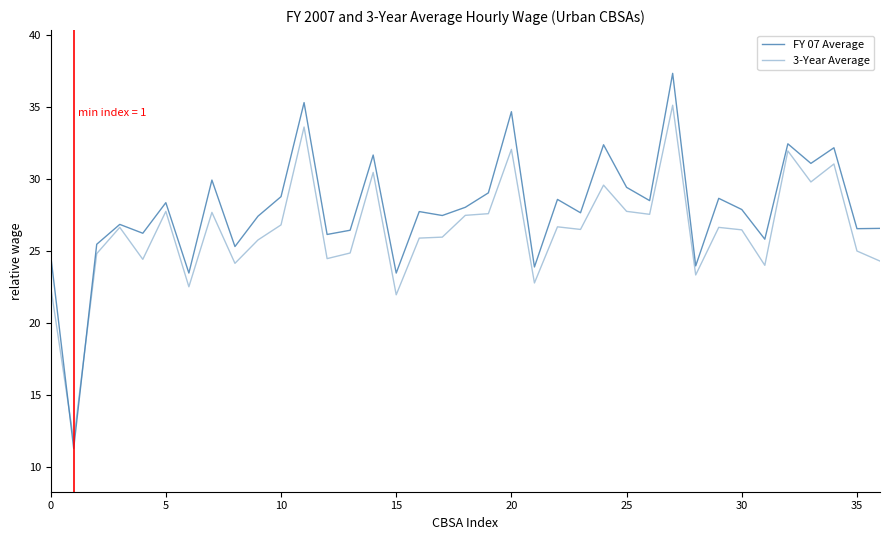

What is the label of the 10th point from the left?

9